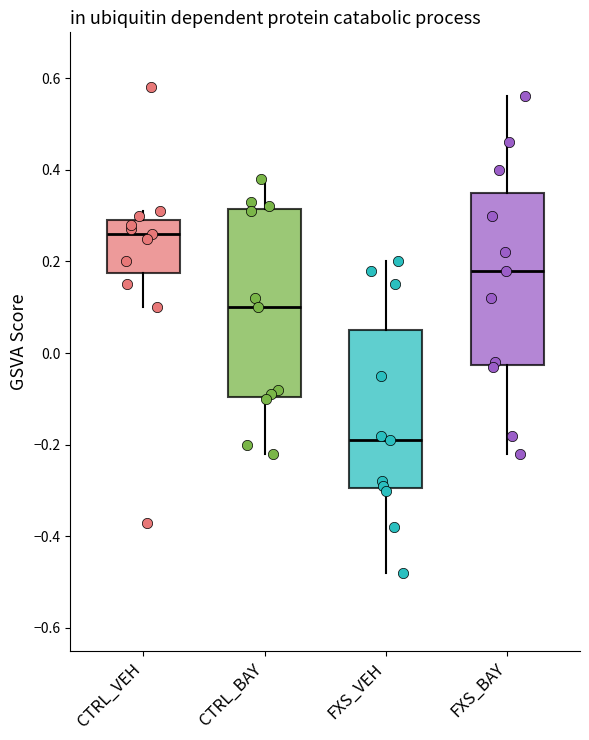

Reading left to right, transcribe this box plot: for each box, give where its median line is, the range the box spans, and where its two whiskers end, as read against the y-axis. The values are not printed on the chart, so give them approximately, as read against the axis.

CTRL_VEH: median 0.26, box 0.18 to 0.30, whiskers 0.10 to 0.32
CTRL_BAY: median 0.10, box -0.10 to 0.32, whiskers -0.22 to 0.38
FXS_VEH: median -0.18, box -0.30 to 0.06, whiskers -0.48 to 0.20
FXS_BAY: median 0.18, box -0.02 to 0.36, whiskers -0.22 to 0.56